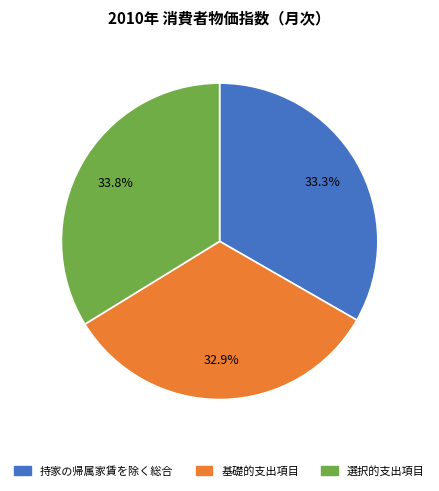

Is there a majority slice in this chart?

No